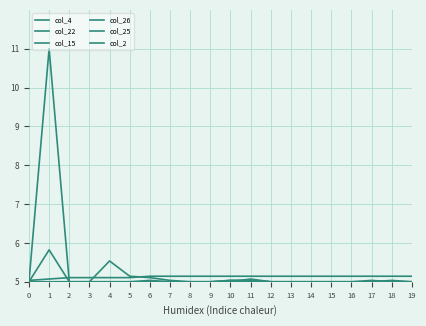

What is the value of the col_4 point at the 14th from the left?

5.0